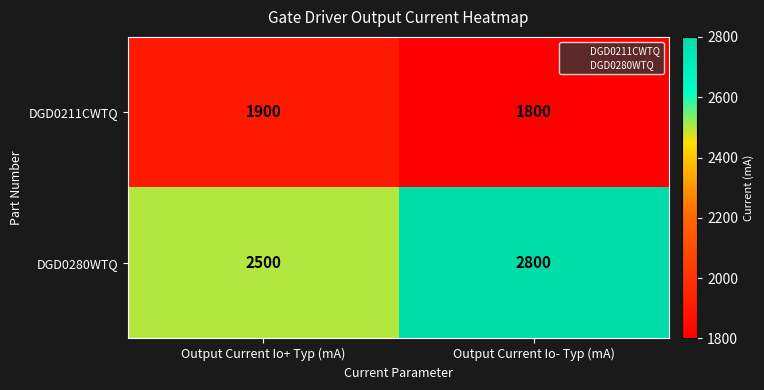

Which series has the largest range (max minus min)?

DGD0280WTQ